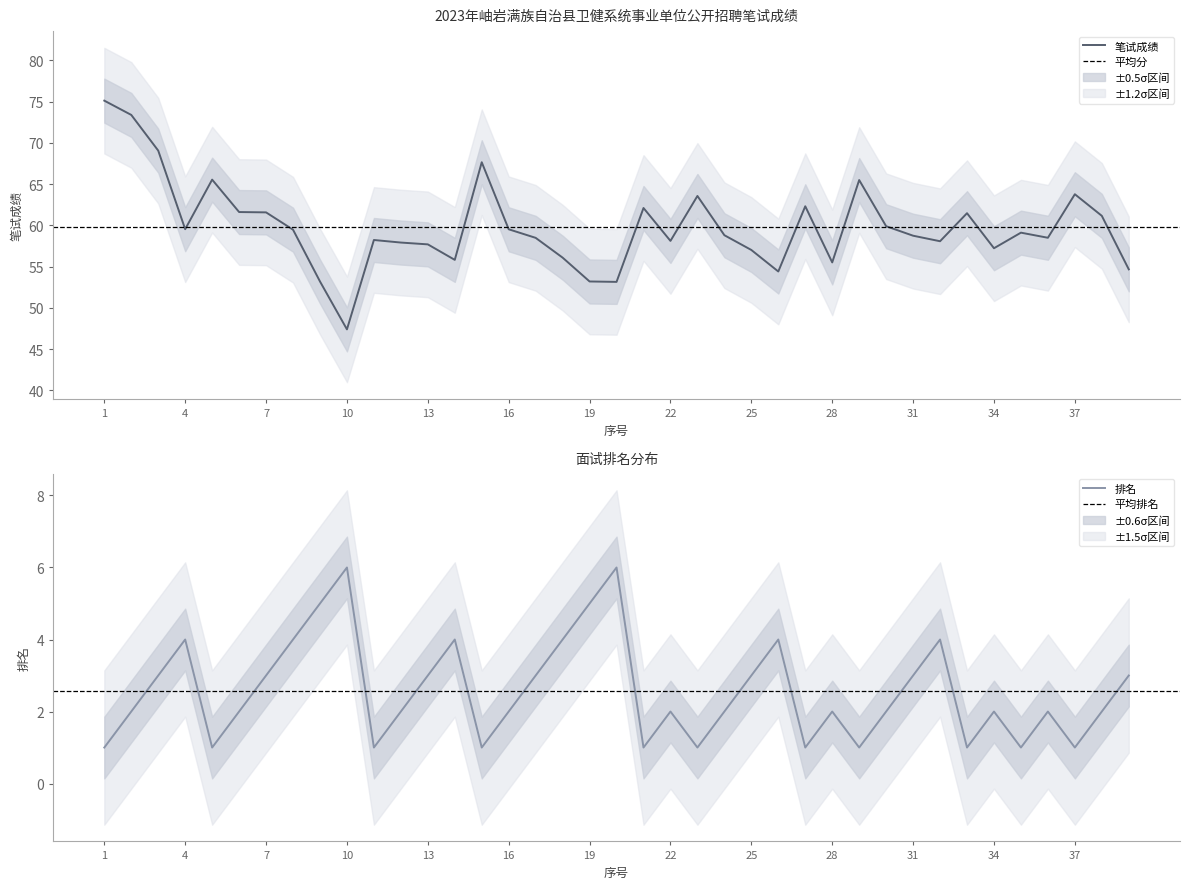

What is the sum of the 排名 values at 7 and 22?

5.0